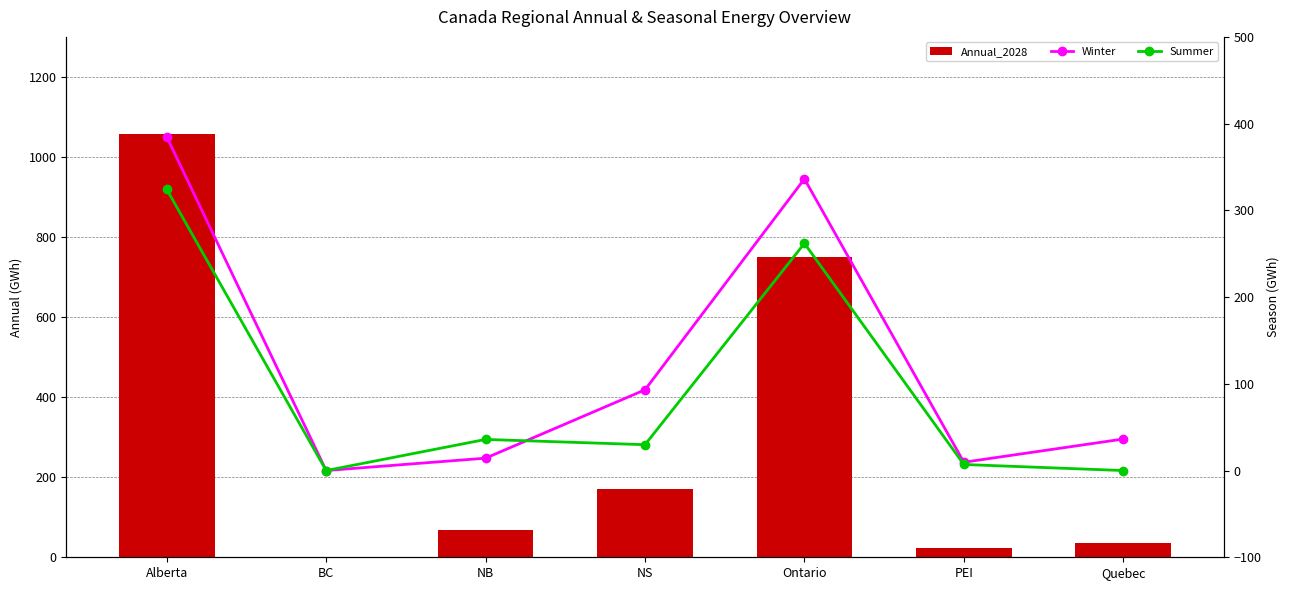

What is the difference between the second highest and minimum values in the Annual_2028 series?

749.5